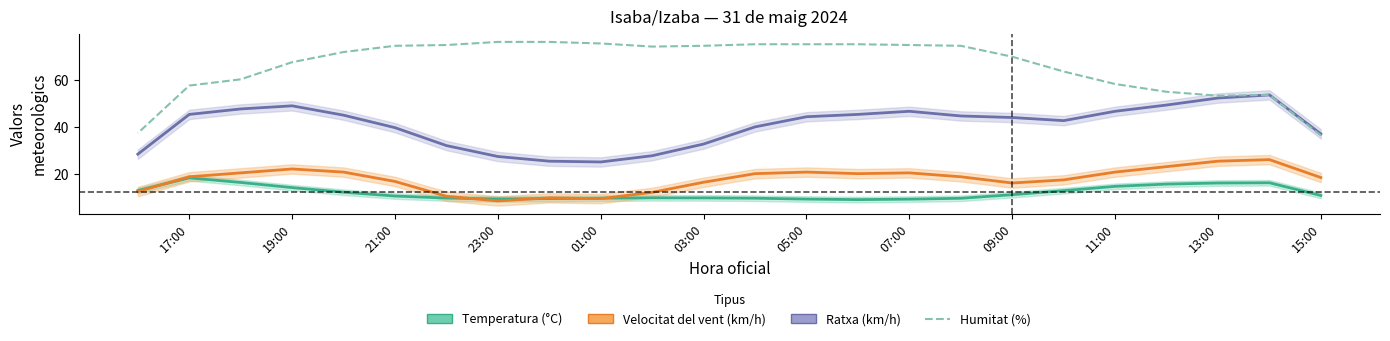

True or false: Velocitat del vent (km/h) has a value of 10.8 at 05:00.

False